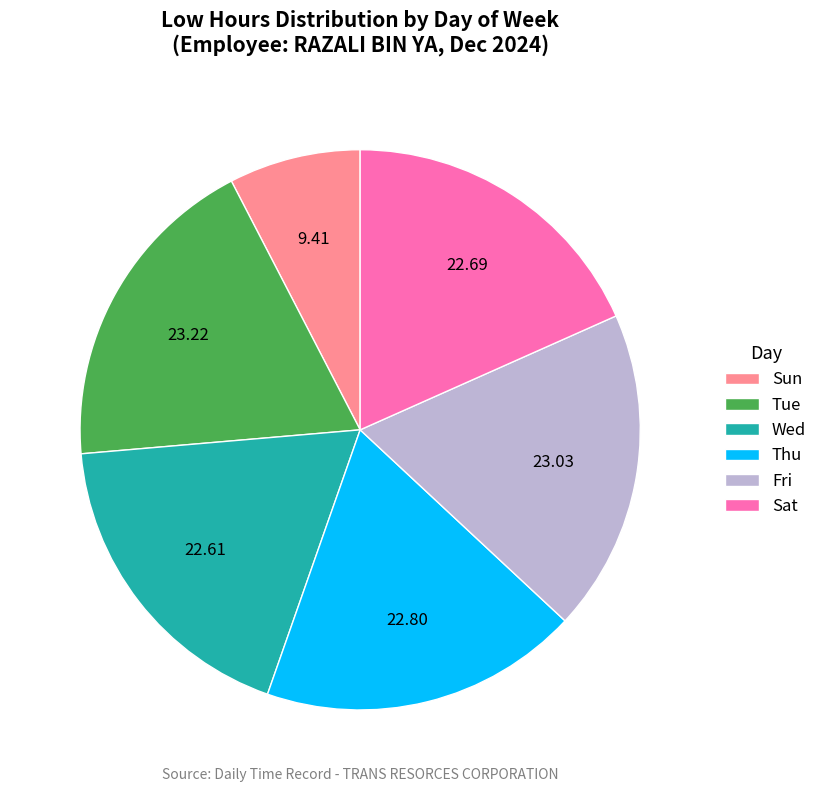

What is the ratio of the value at Fri to the value at Sat?

1.0